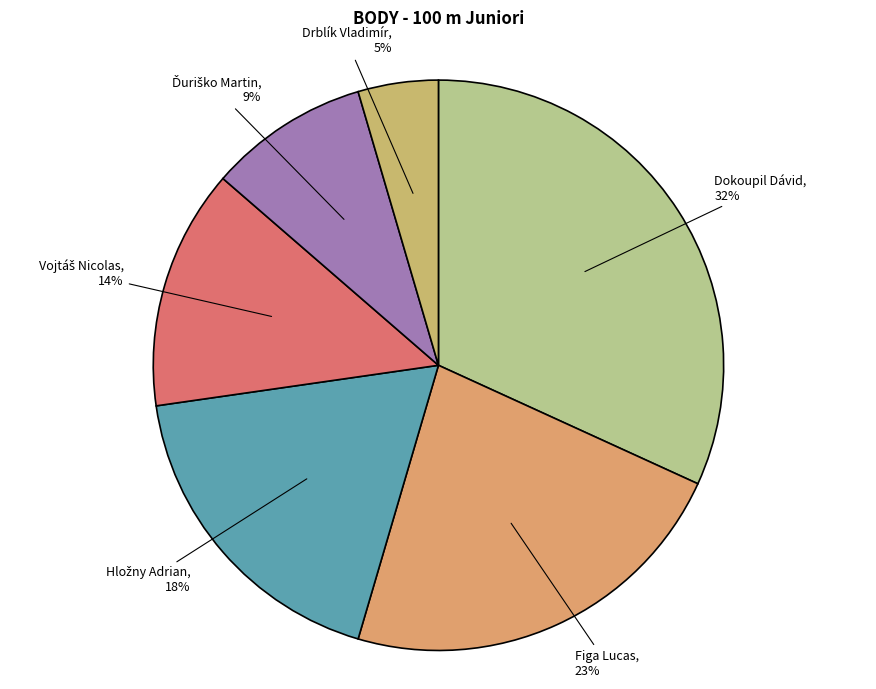

Do Dokoupil Dávid and Figa Lucas together represent more than half of the pie?

Yes